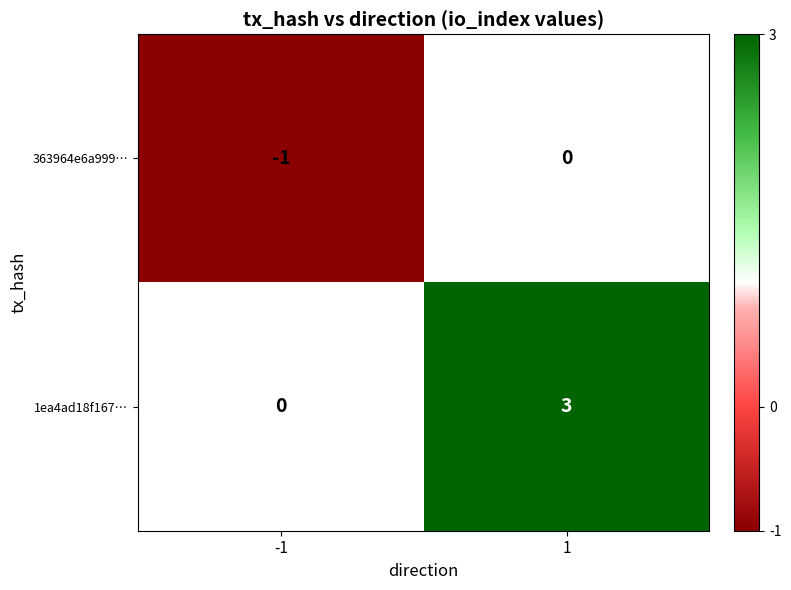

Which series has the widest spread of values?

1ea4ad18f167…